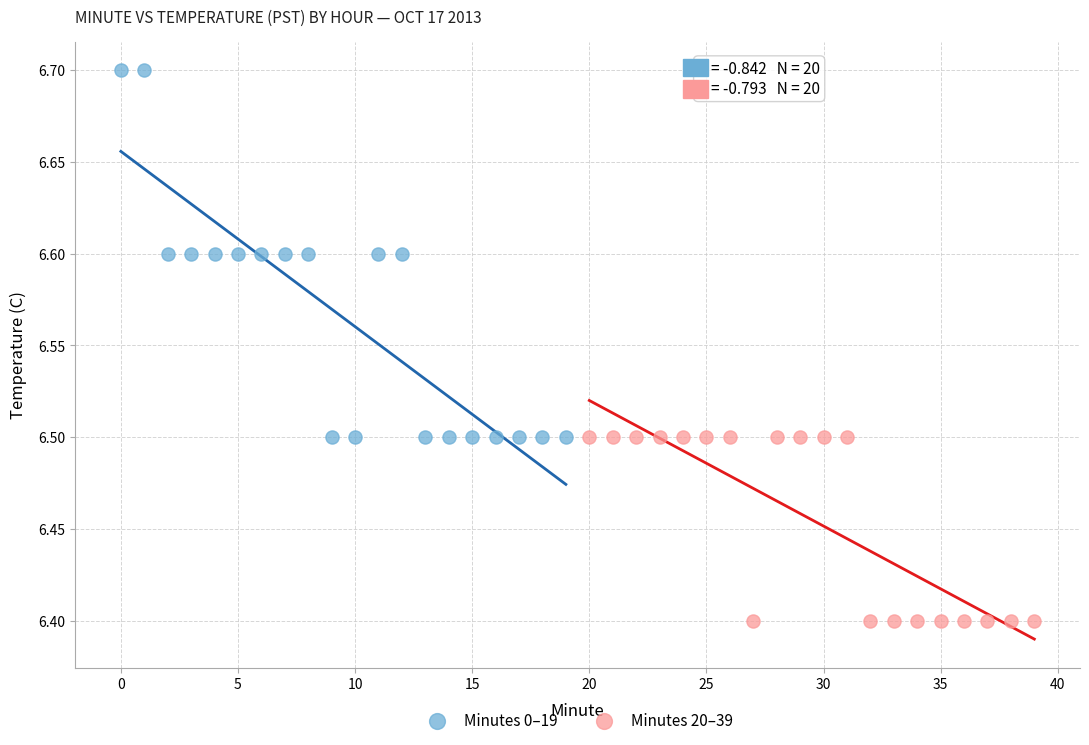

Which series has the largest Y range (max minus min)?

Minutes 0–19